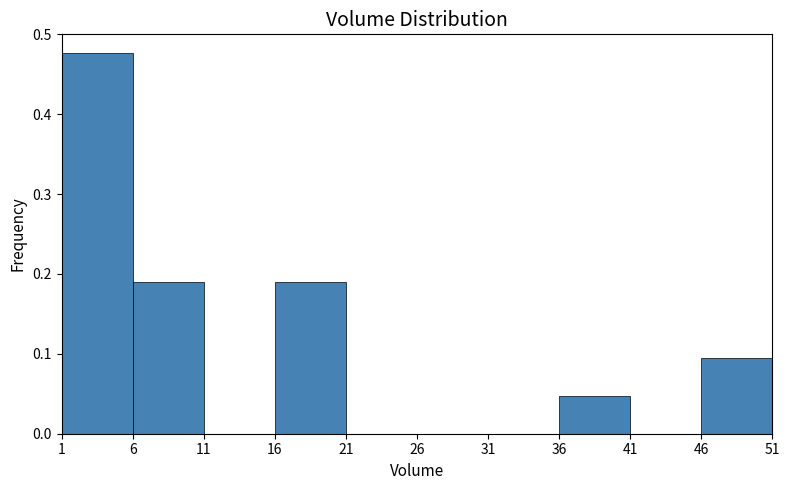

Over which range of the x-axis is the bar tallest?

1 to 6